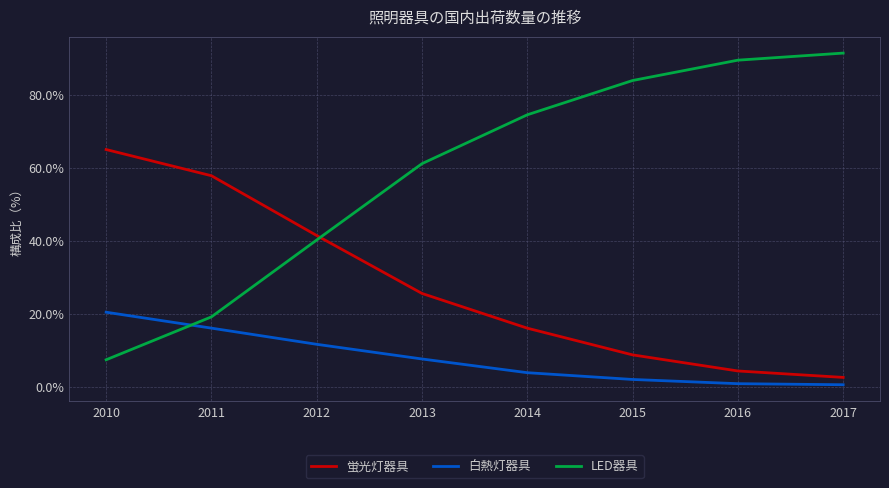

What is the sum of all 白熱灯器具 values?

62.9